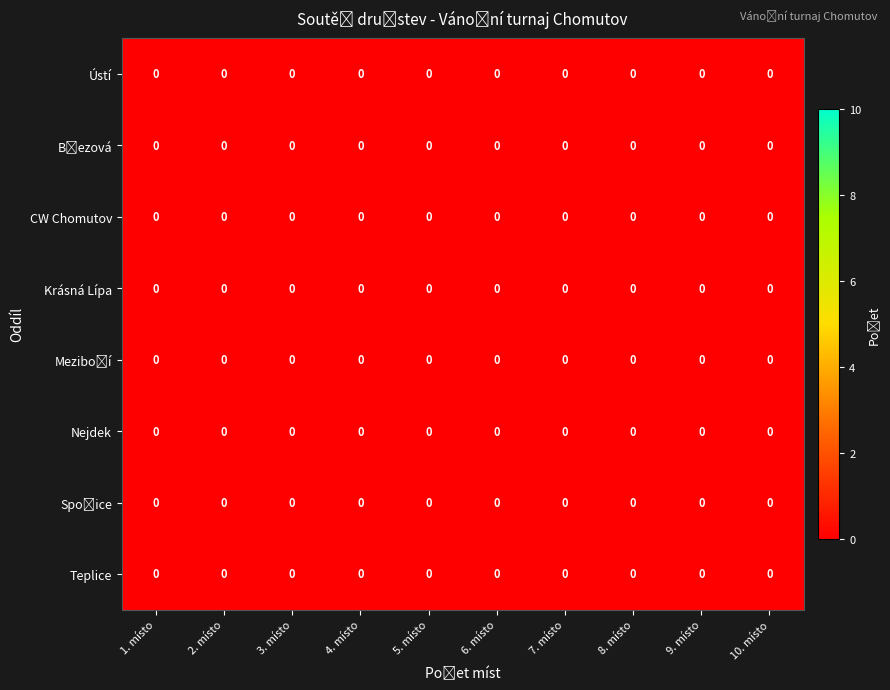

How many data points does each series have?

10